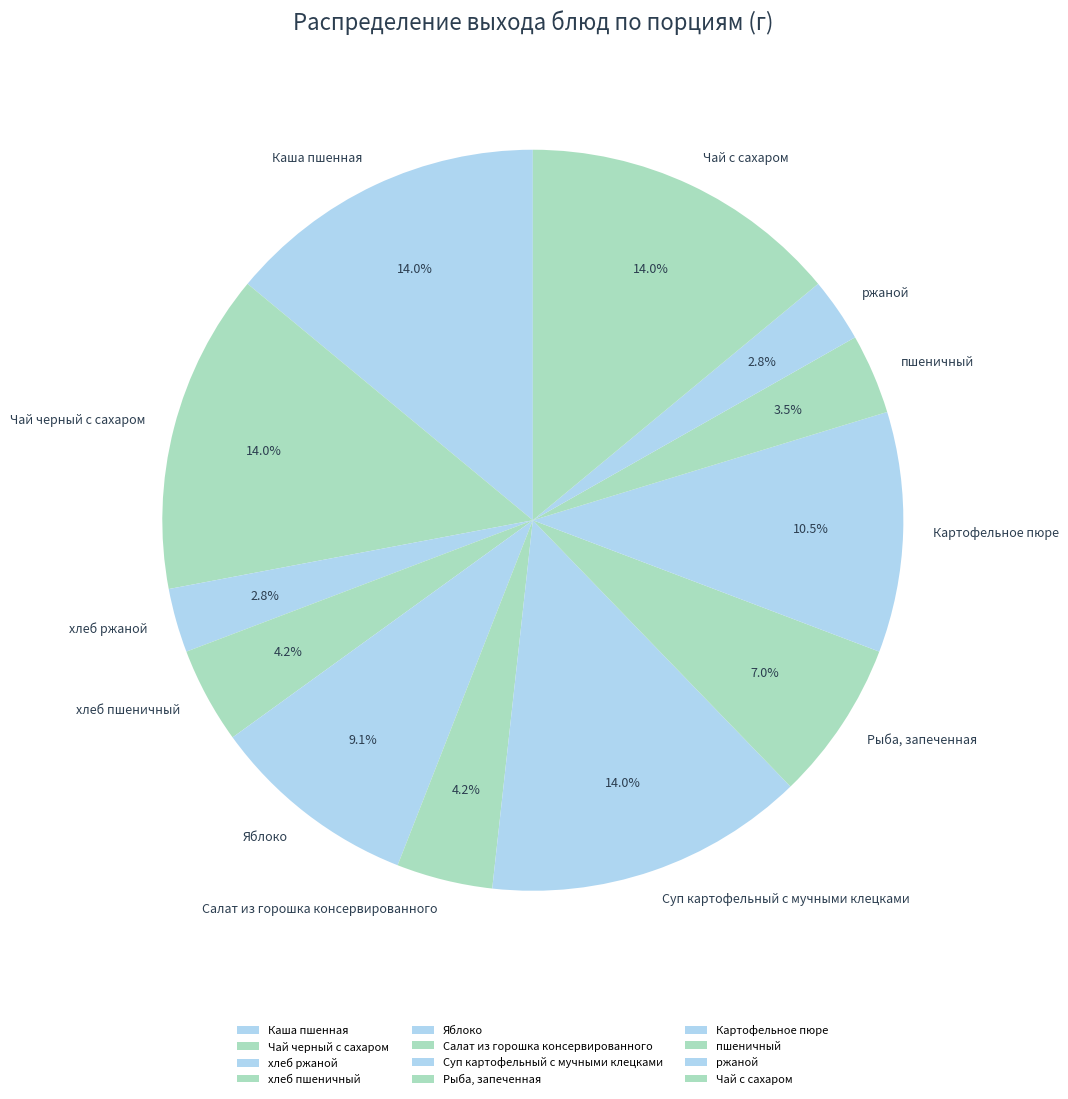

To the nearest percent, what is the average slice percentage?

8%